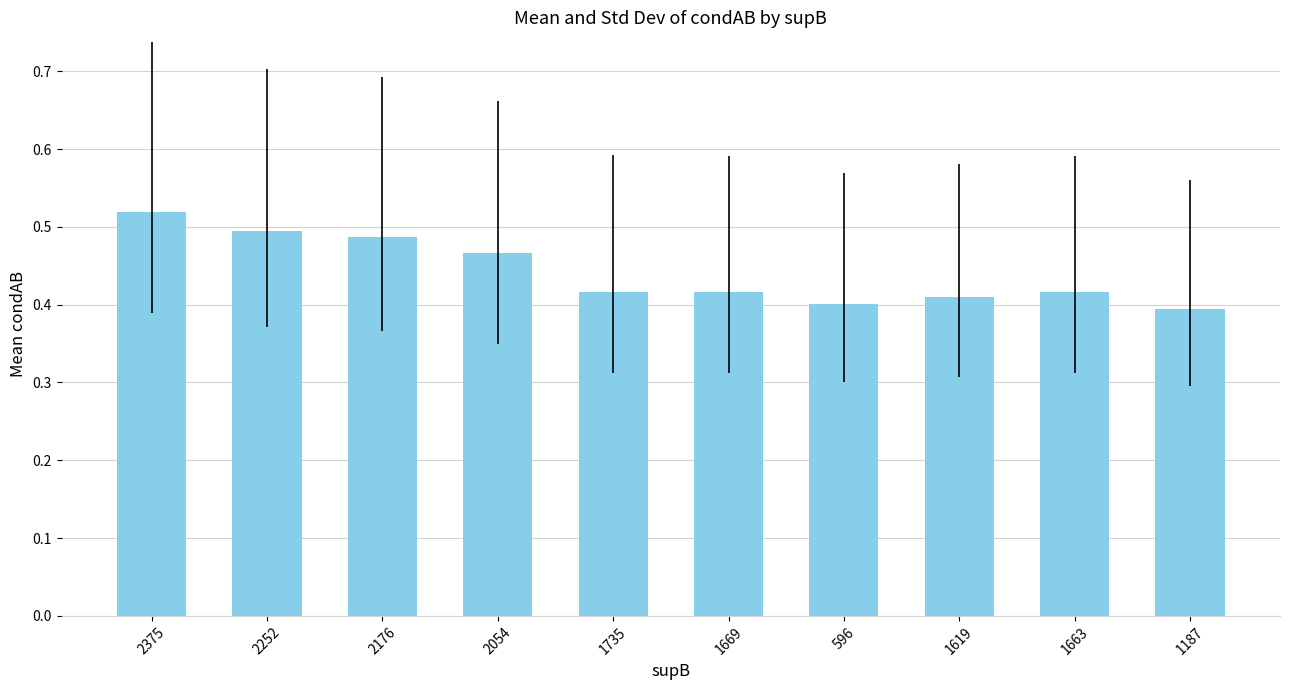

True or false: the data shows 0.6 at 1187.

False